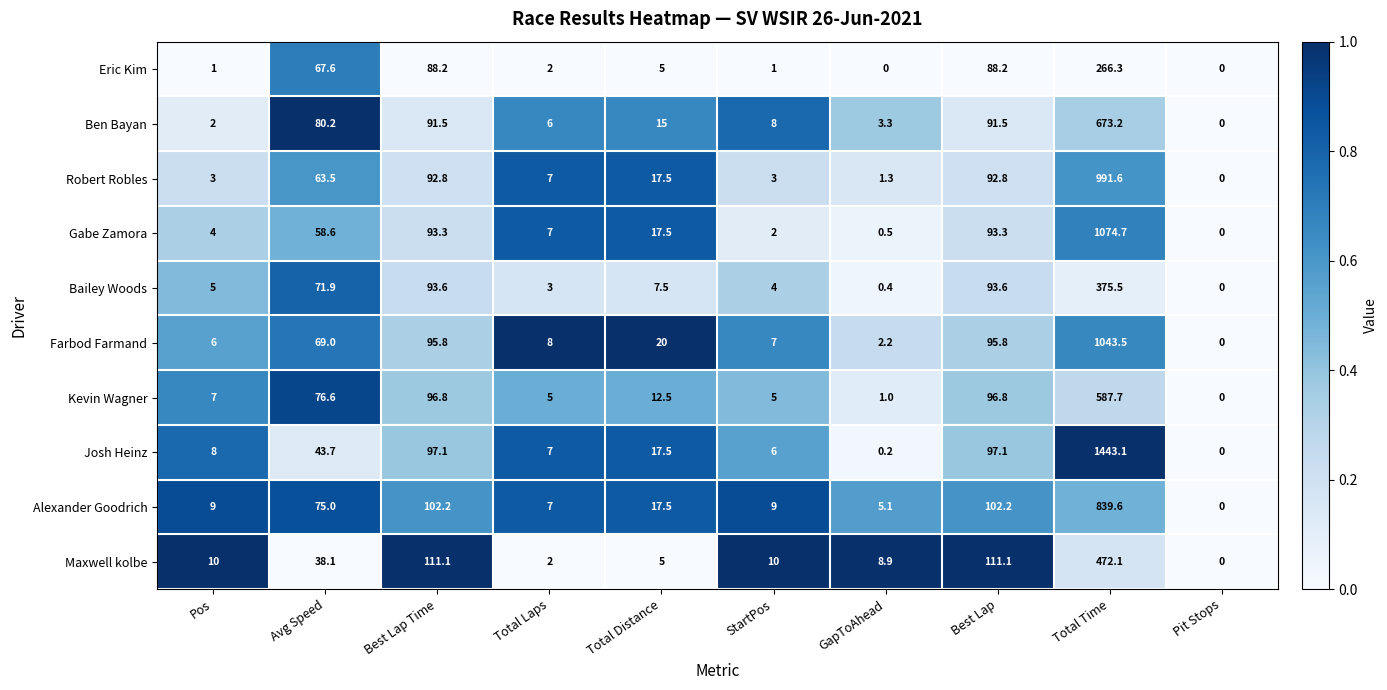

The value of Josh Heinz at Avg Speed is 58.2. True or false?

False